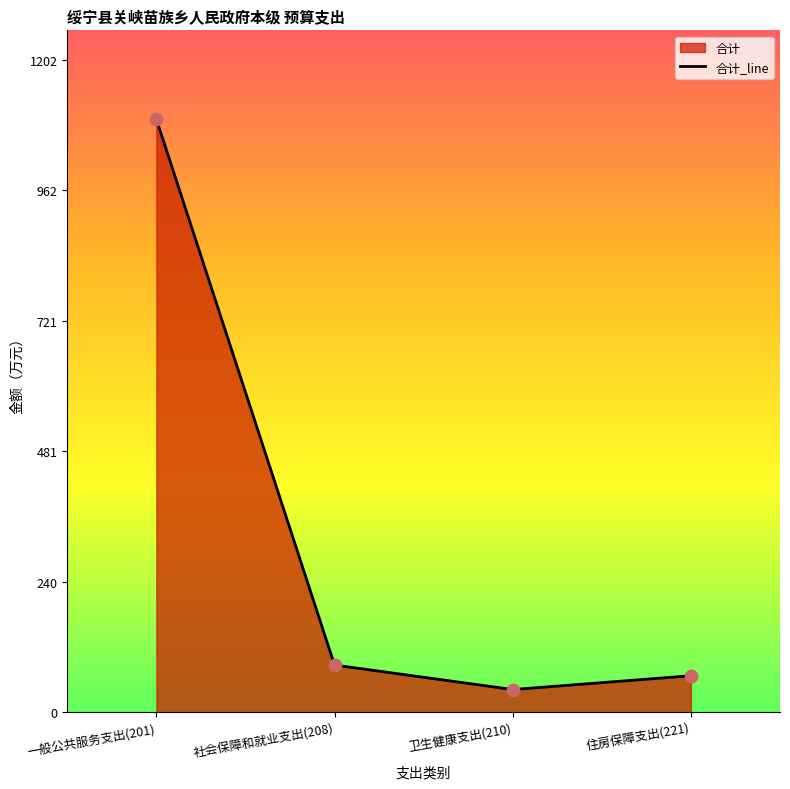

What is the ratio of the value at 社会保障和就业支出(208) to the value at 住房保障支出(221)?

1.3